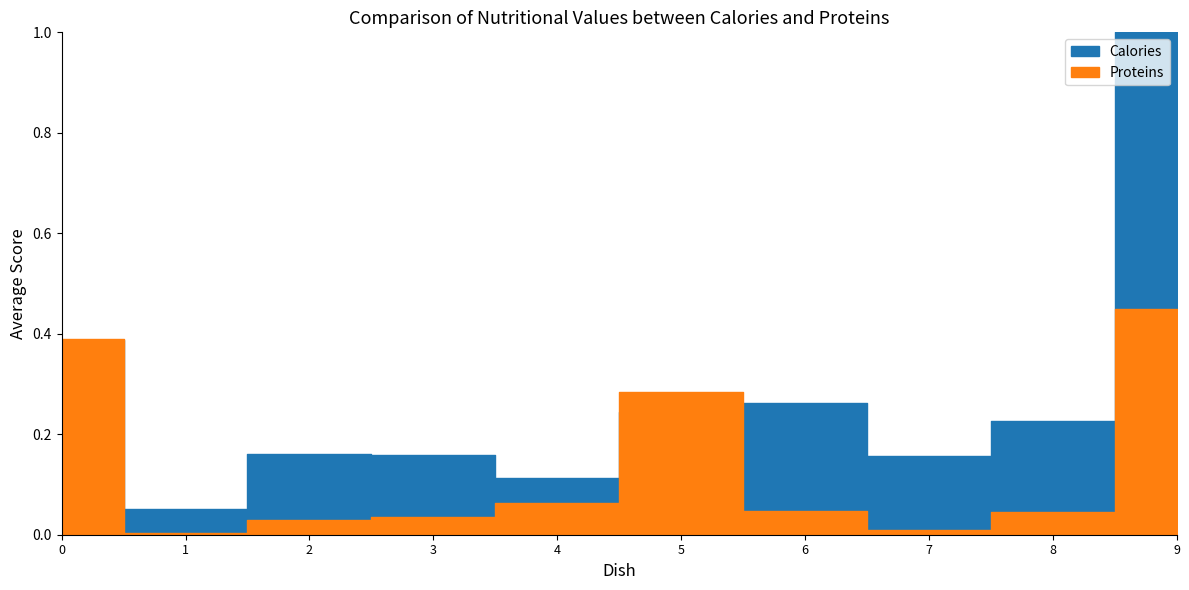

True or false: Proteins and Calories cross at least once.

False